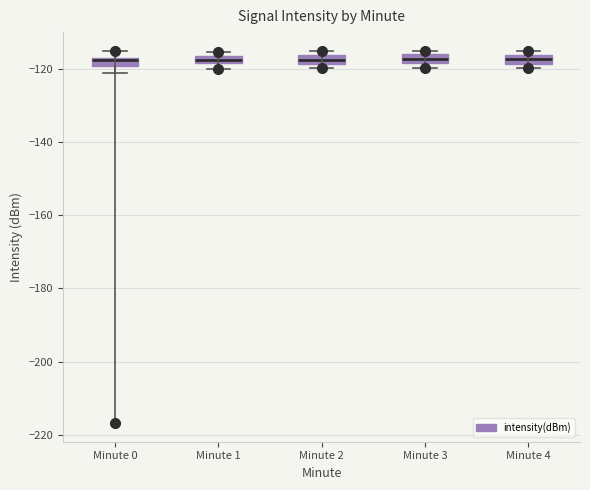

Where is the lower edge of the box for Minute 4 on the y-axis? The values are not printed on the chart, so give them approximately, as read against the axis.

-118